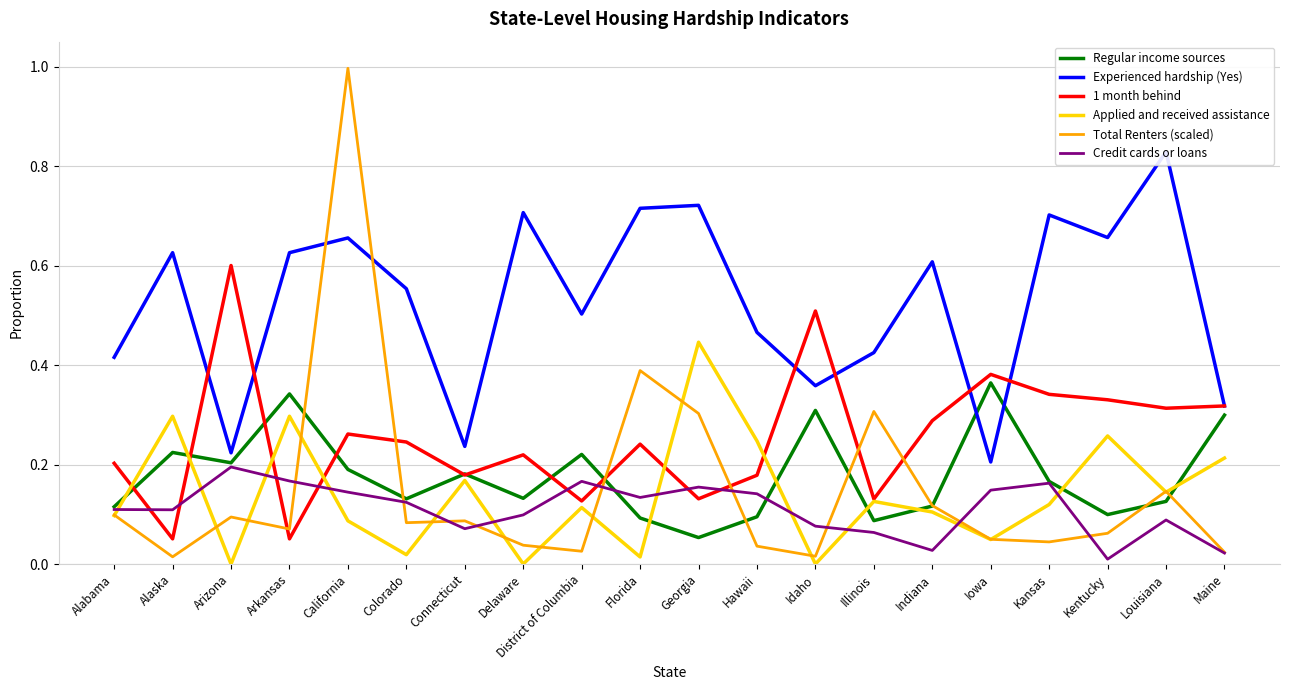

True or false: Experienced hardship (Yes) has more than 0 interior local peaks.

True